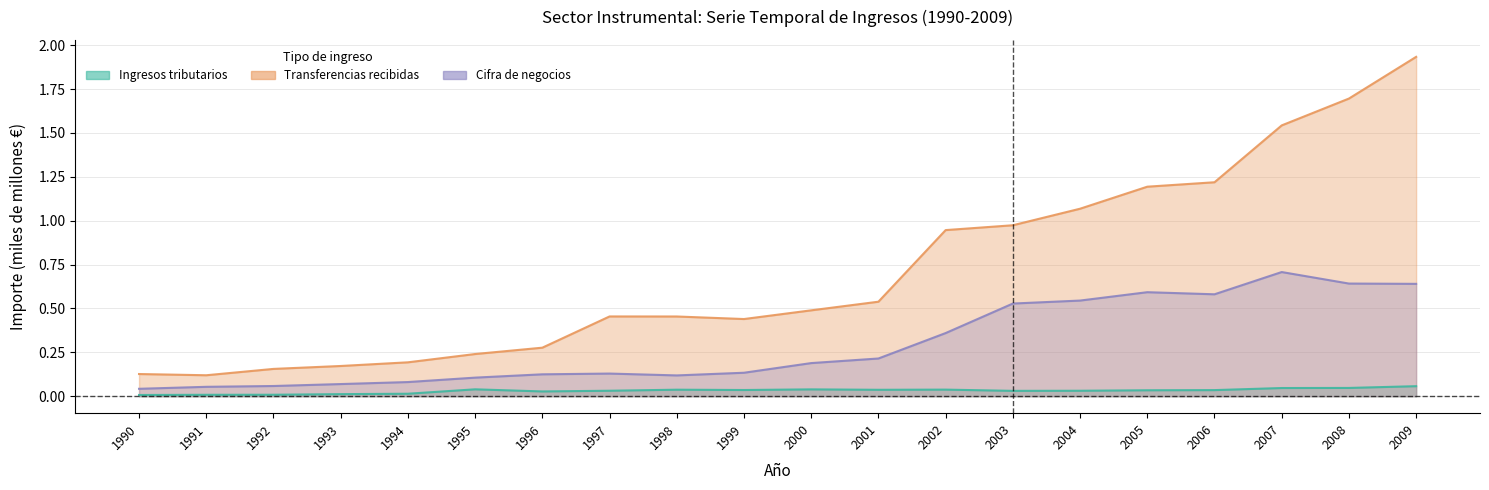

The Transferencias recibidas series shows 0.7 at 1998. True or false?

False